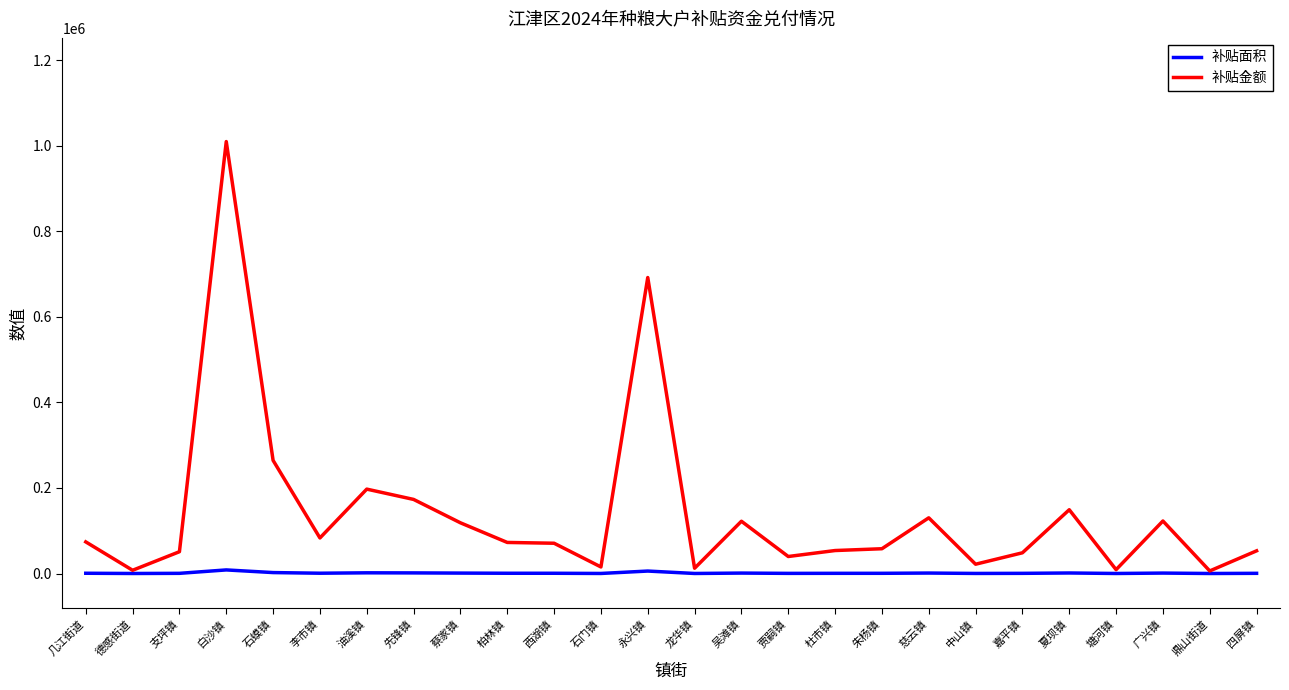

Which series has the largest total across all categories?

补贴金额